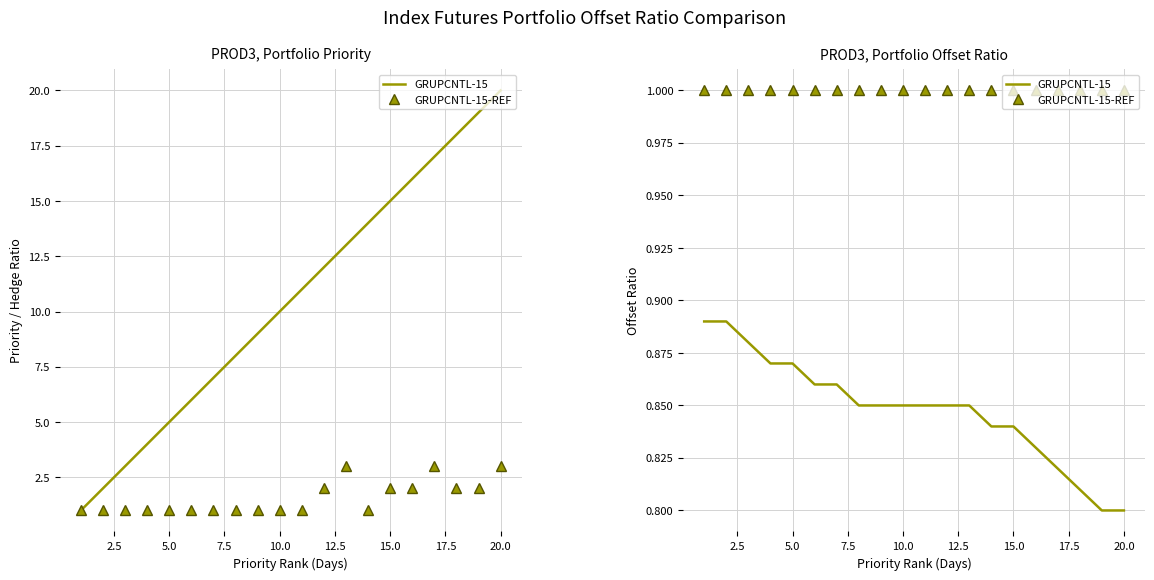

List the series in order of their overall mean, lowest first.

GRUPCNTL-15, GRUPCNTL-15-REF